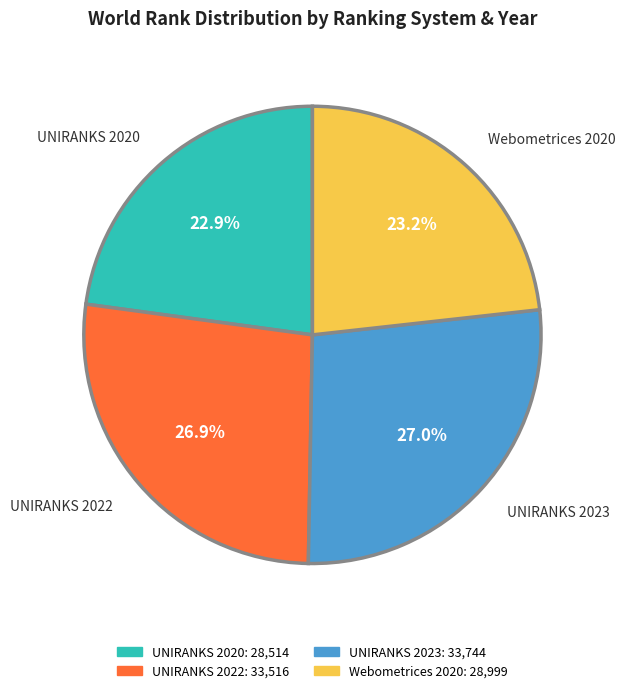

Is it true that UNIRANKS 2020 is 29% of the pie?

False